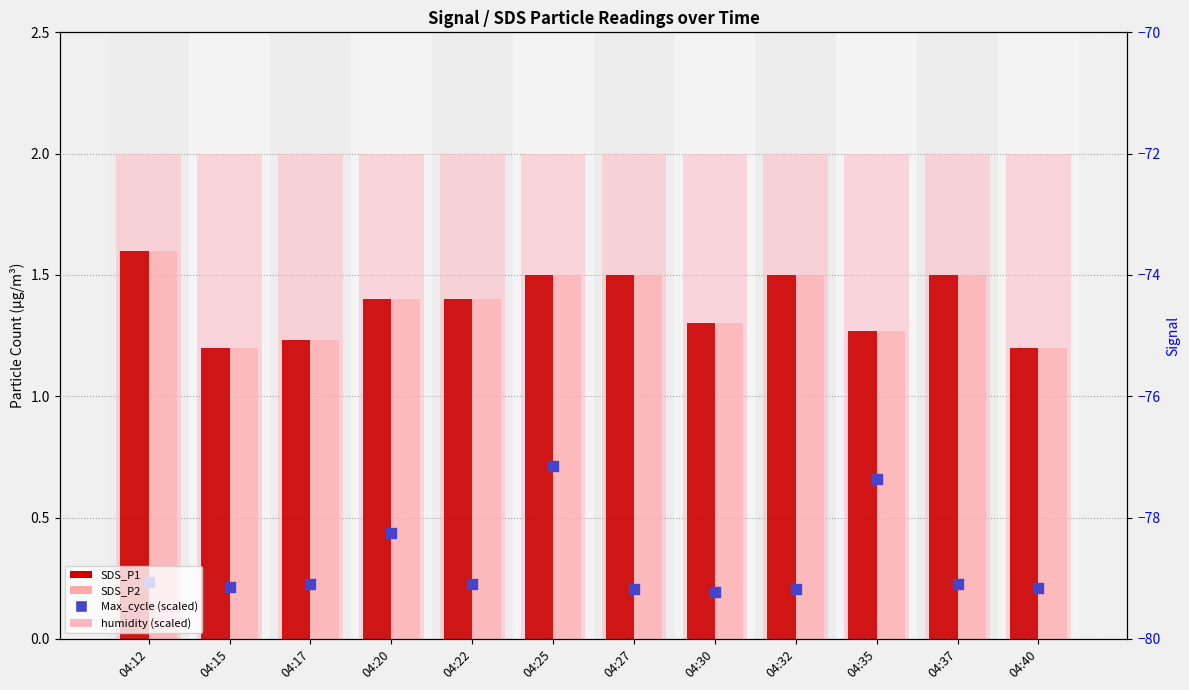

At how many categories does at least one series exceed 0?

12